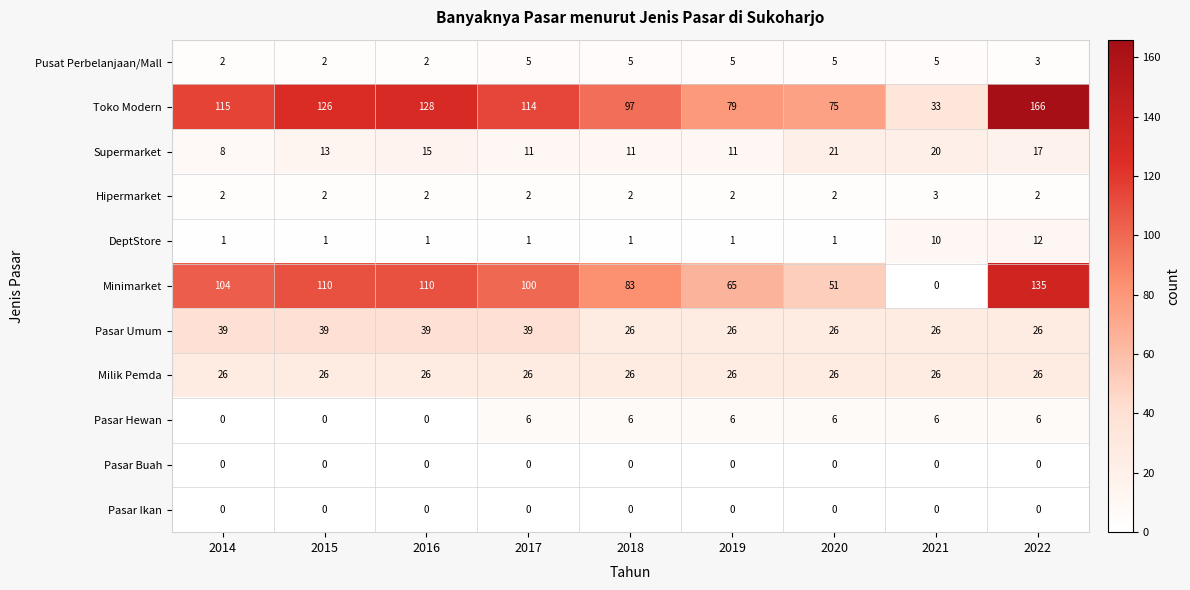

Which series has the widest spread of values?

Minimarket